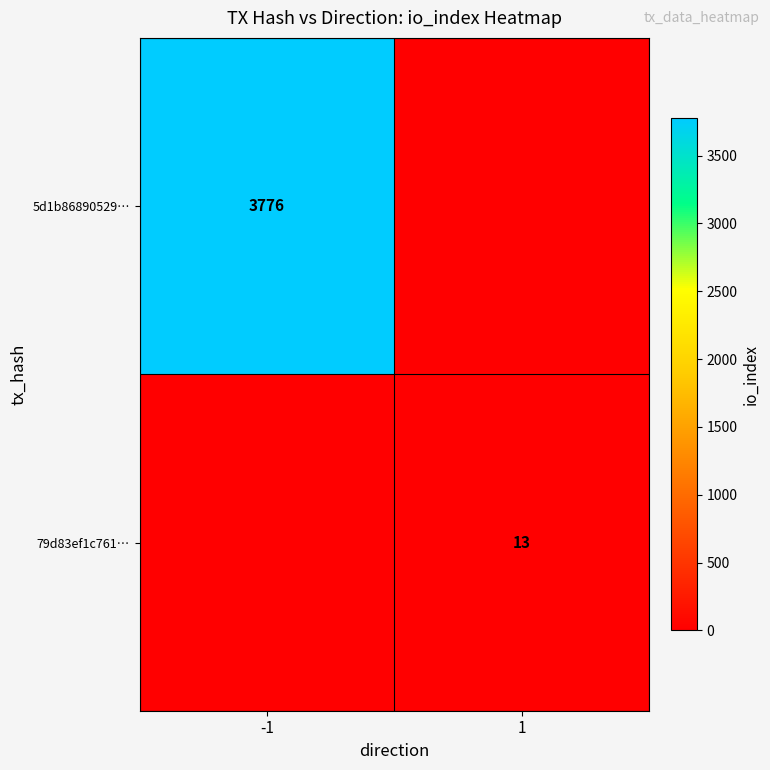

The value of 79d83ef1c761… at 1 is 23. True or false?

False